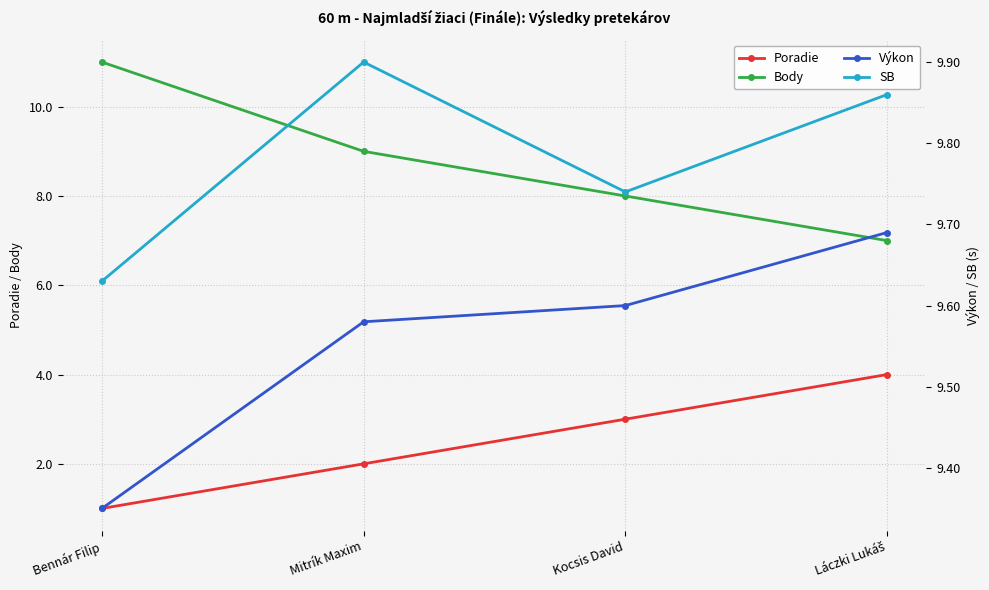

What is the spread (max minus min) of values at Kocsis David?

6.7